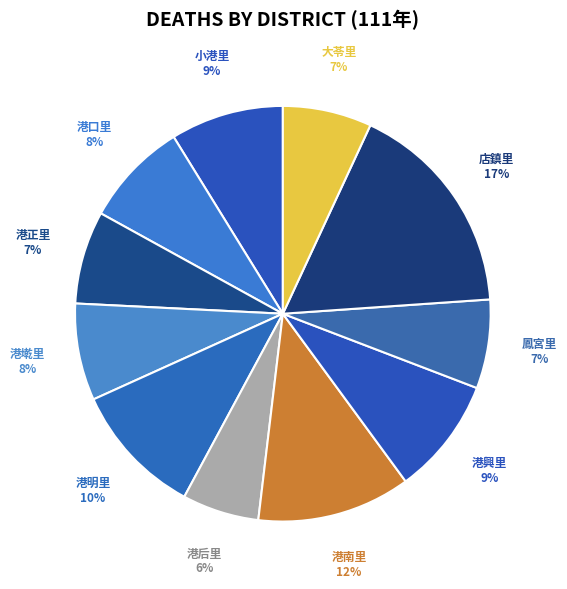

Does any single category account for the majority?

No